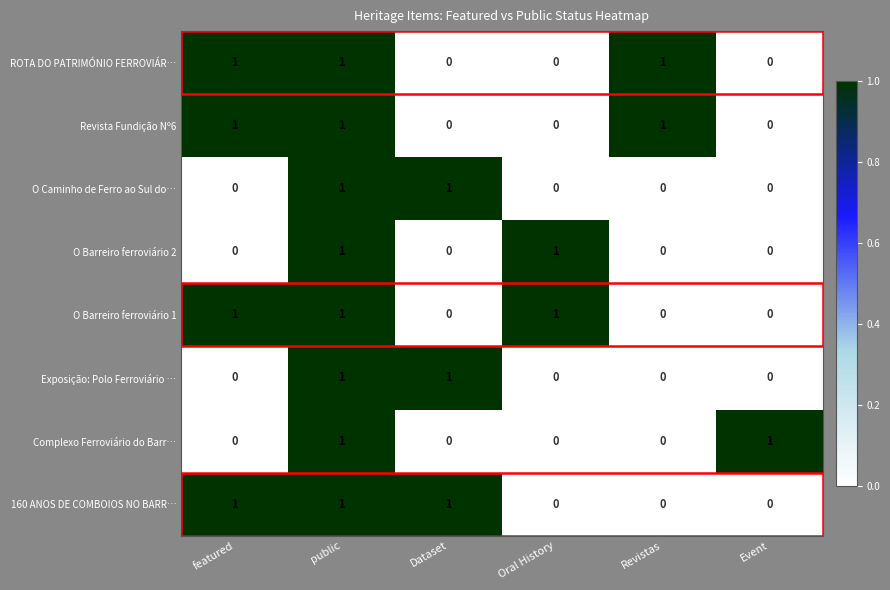

Is it true that Revista Fundição Nº6 equals -1 at Event?

False